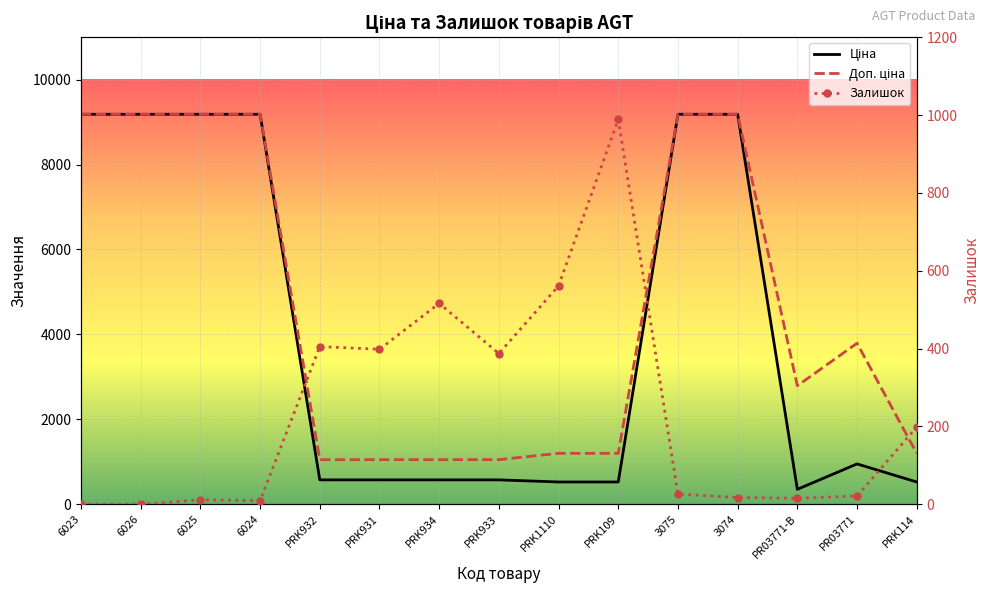

Rank the categories by Залишок value from highest to lowest.

PRK109, PRK1110, PRK934, PRK932, PRK931, PRK933, PRK114, 3075, PR03771, 3074, PR03771-B, 6025, 6024, 6023, 6026